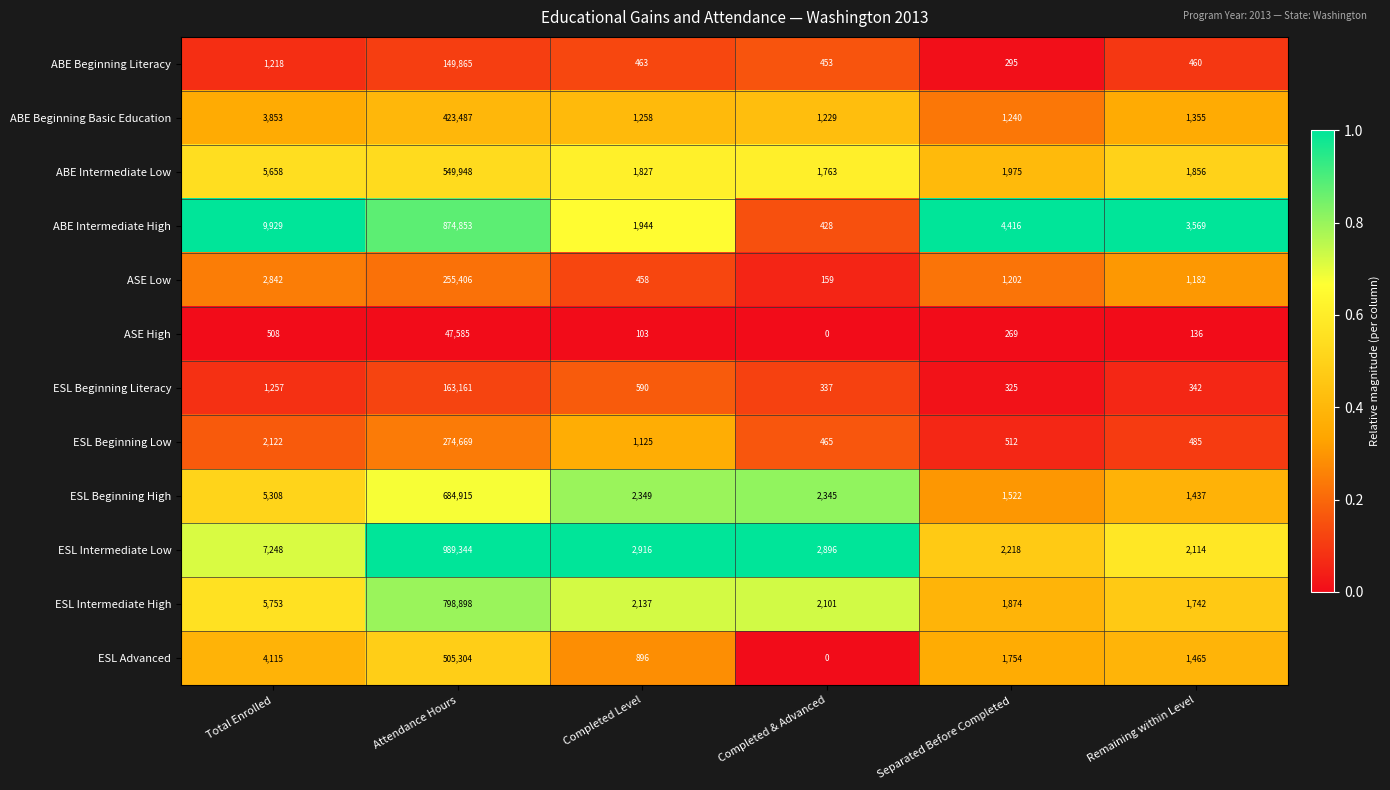

Which series has the largest range (max minus min)?

ESL Intermediate Low